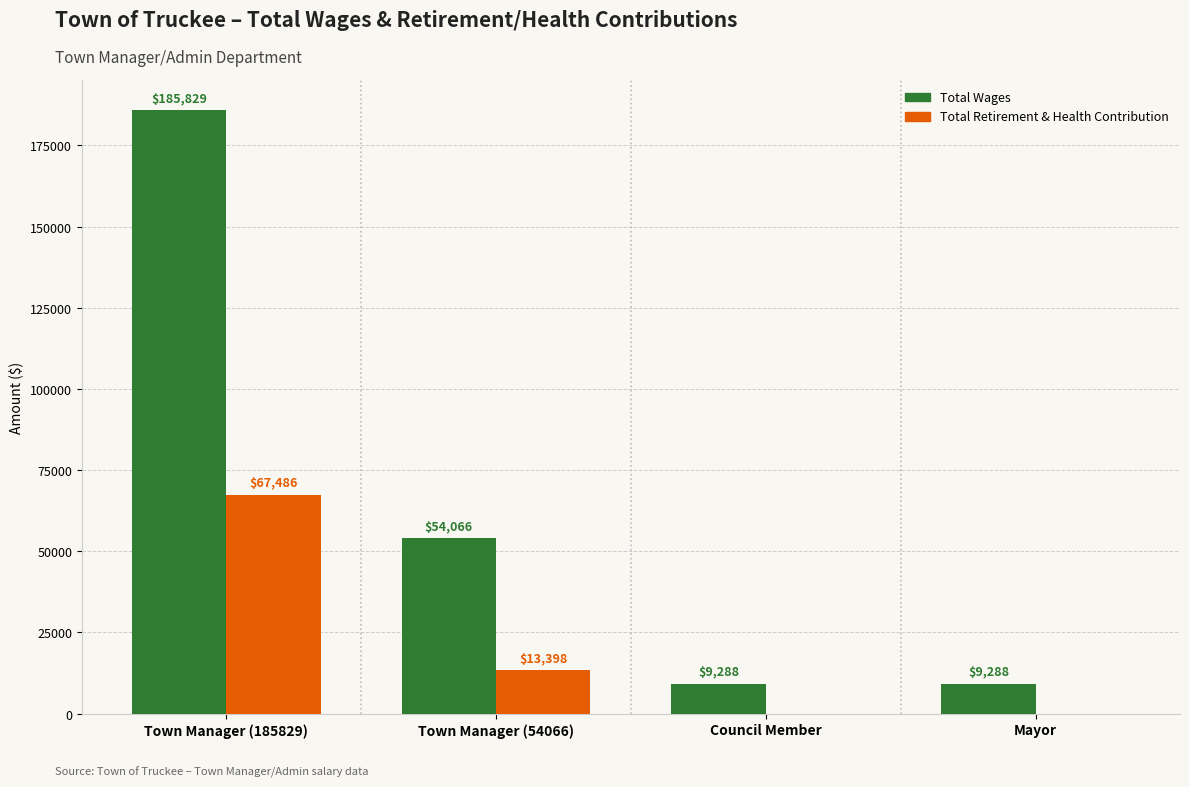

Which series changed the most between Town Manager (185829) and Mayor?

Total Wages